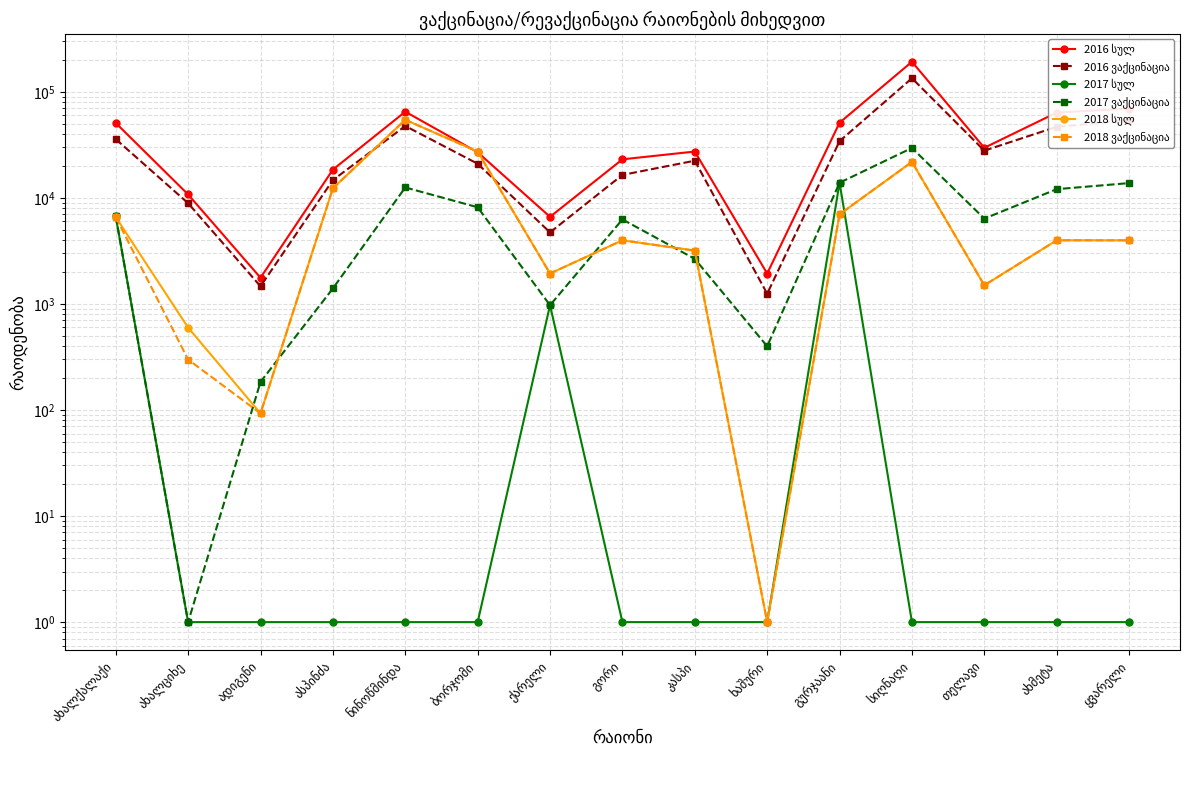

Is it true that 2017 ვაქცინაცია equals 6268 at გორი?

True